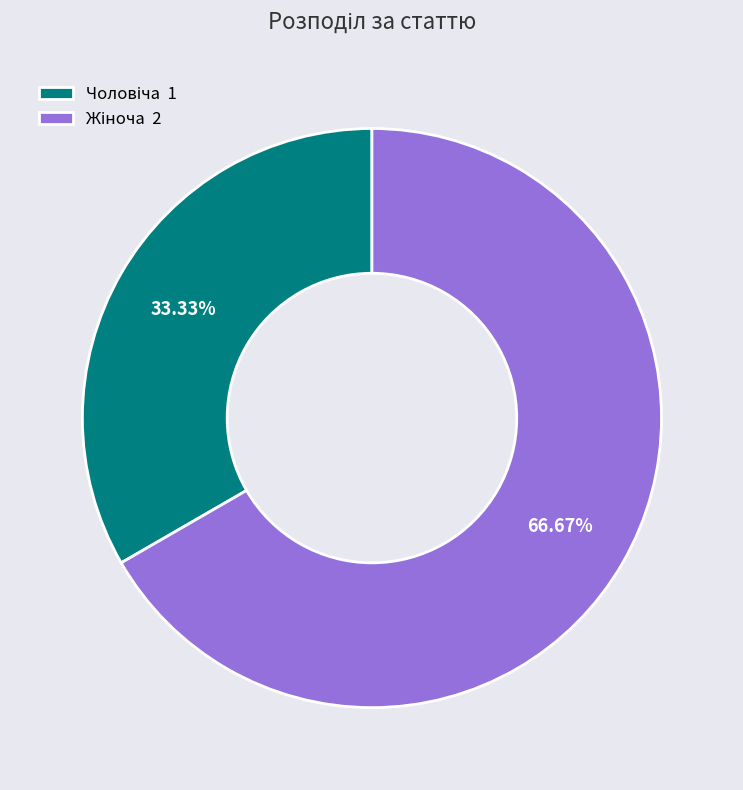

Is there any slice that represents more than half of the pie?

Yes